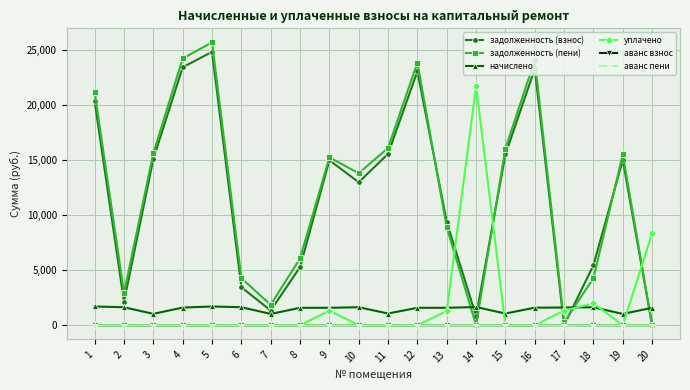

What is the maximum value for начислено?

1705.0